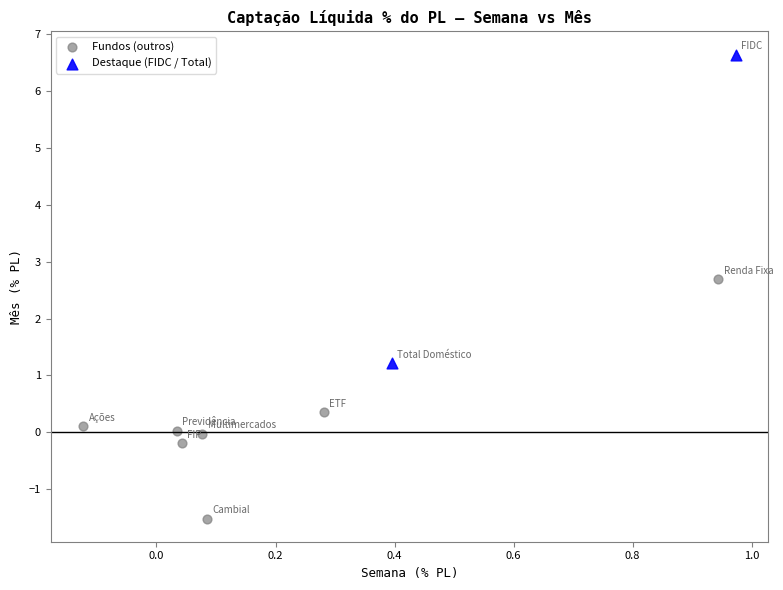

What are all the series names shown in the legend?

Fundos (outros), Destaque (FIDC / Total)